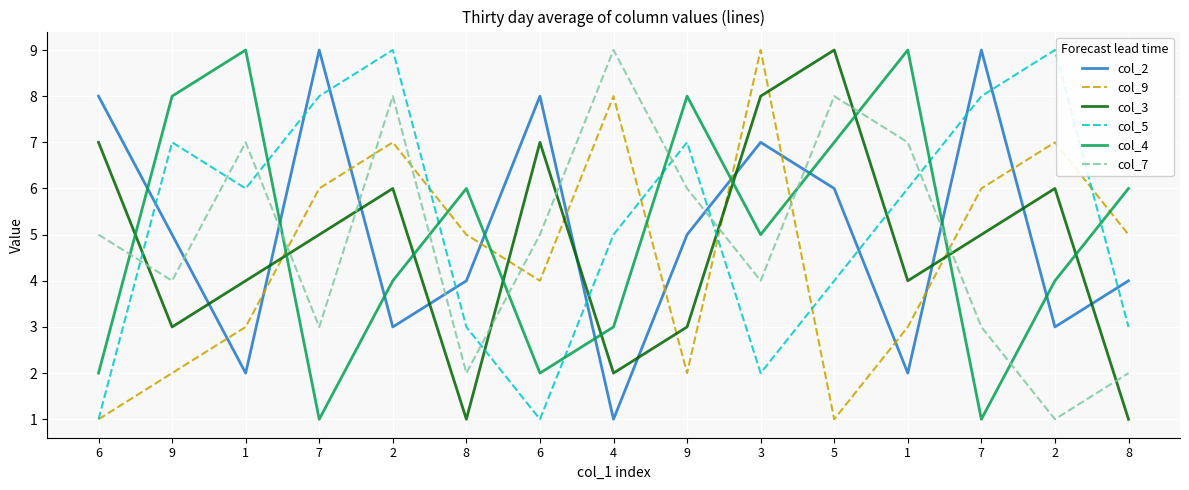

What is the label of the 14th point from the left?

2